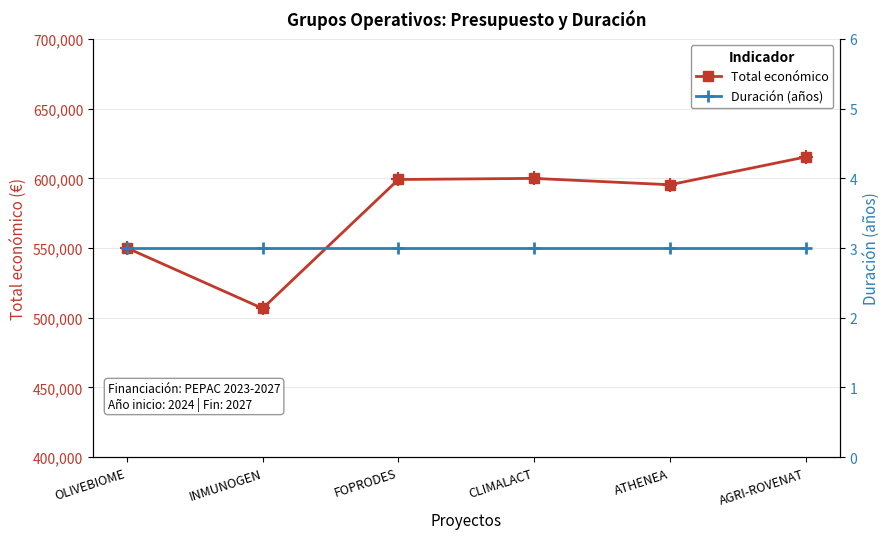

What value does the Total económico series have at FOPRODES?

599211